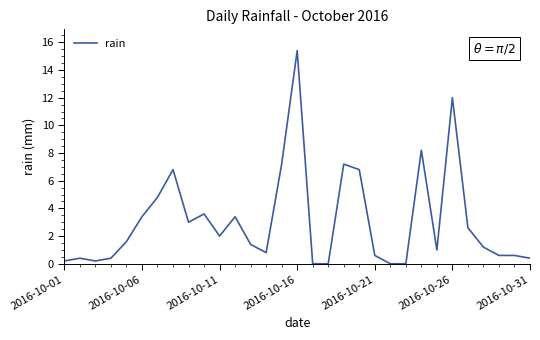

What is the difference between the maximum and minimum values?

15.4